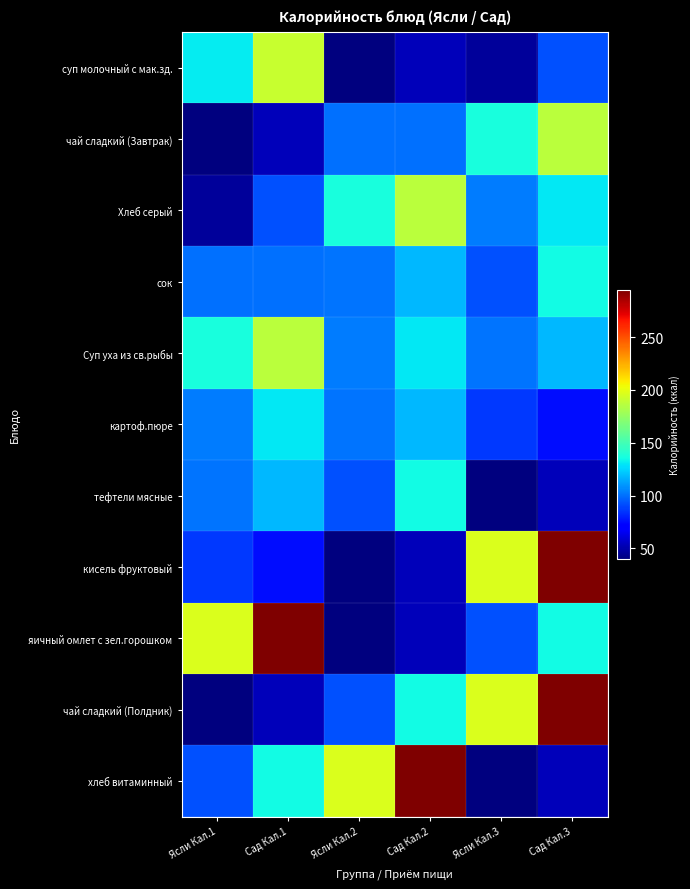

Rank the series at Сад Кал.2 from highest to lowest value.

хлеб витаминный, Хлеб серый, тефтели мясные, чай сладкий (Полдник), Суп уха из св.рыбы, сок, картоф.пюре, чай сладкий (Завтрак), суп молочный с мак.зд., кисель фруктовый, яичный омлет с зел.горошком